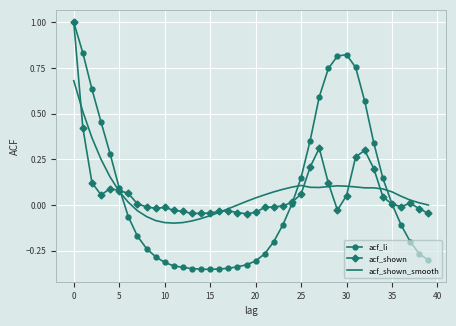

Which series has the largest range (max minus min)?

acf_li